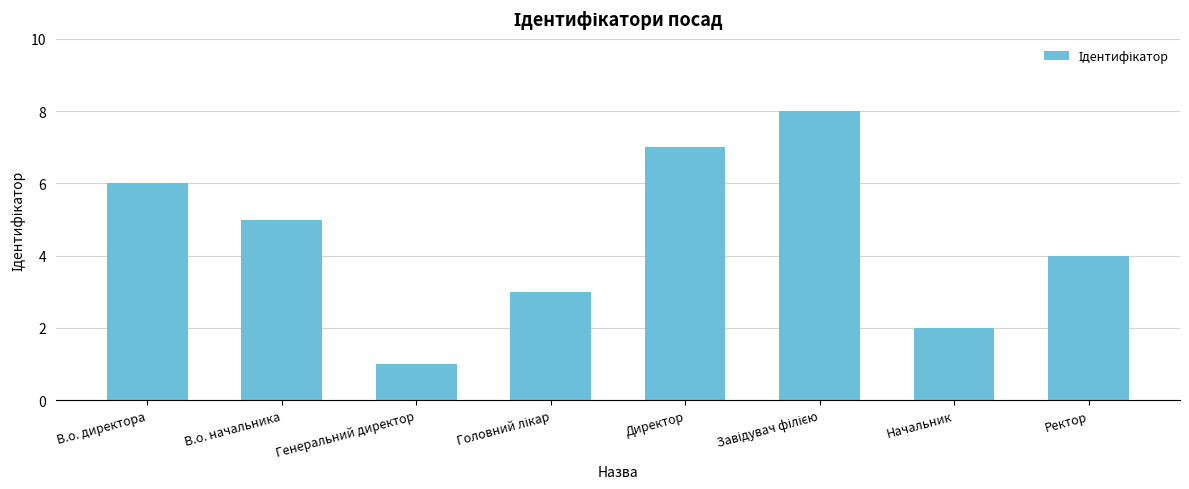

Reading right to left, extract all data points from this chart.

4	2	8	7	3	1	5	6